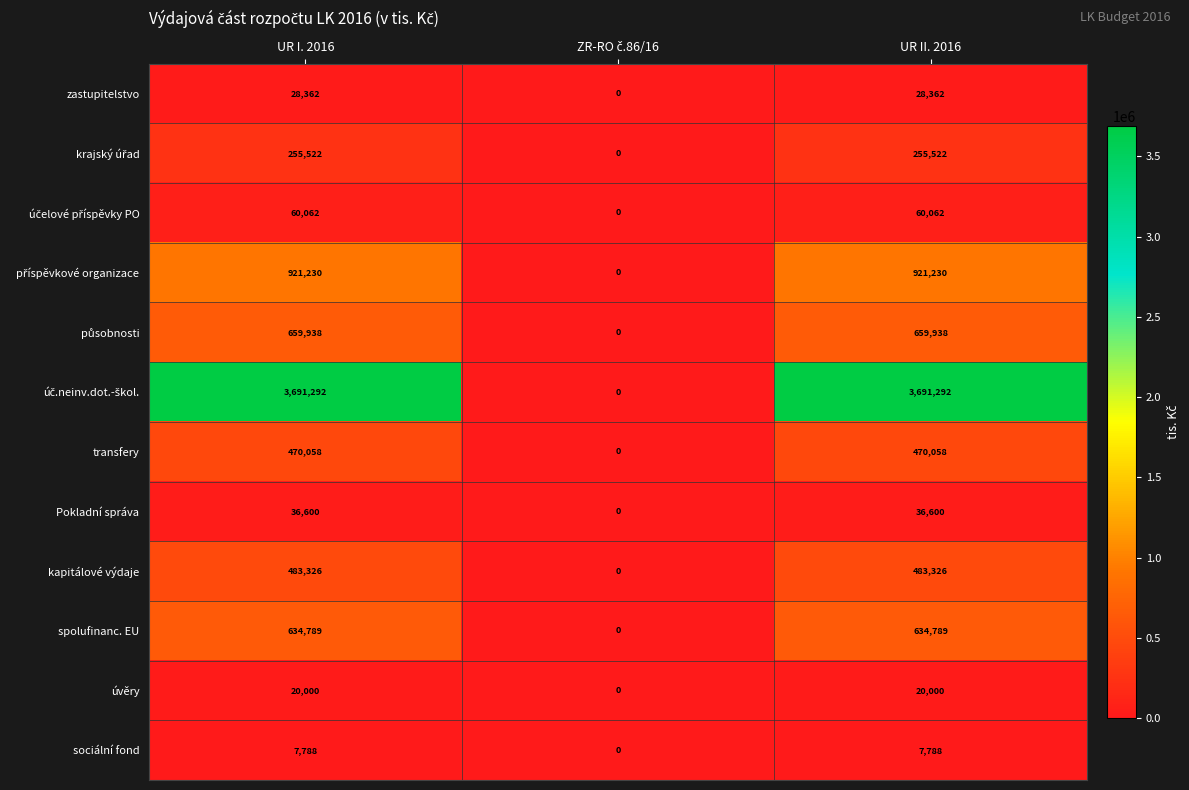

What is the difference between the second highest and minimum values in the zastupitelstvo series?

28362